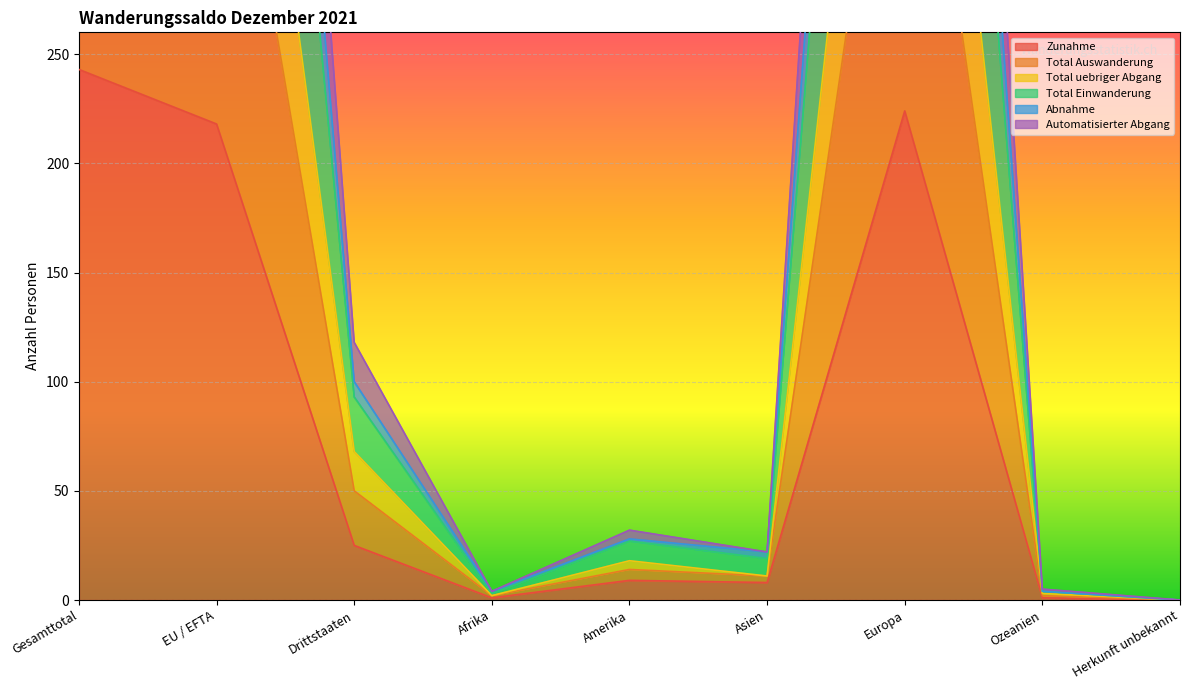

Reading left to right, what are all the values shown in this chart?

Zunahme: 243	218	25	1	9	8	224	1	0
Total Auswanderung: 611	543	68	2	18	11	577	3	0
Total uebriger Abgang: 1070	952	118	4	32	22	1007	5	0
Total Einwanderung: 472	422	50	2	14	11	443	2	0
Abnahme: 943	843	100	4	28	22	885	4	0
Automatisierter Abgang: 853	760	93	3	27	19	800	4	0